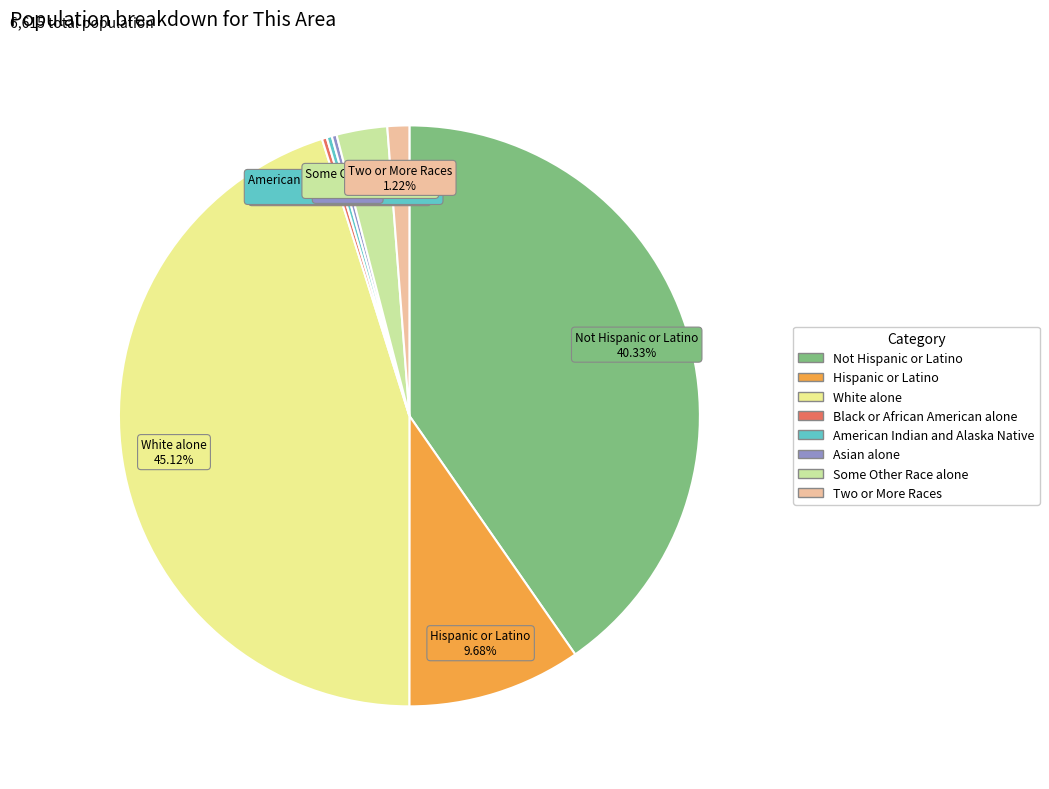

Does any single category account for the majority?

No